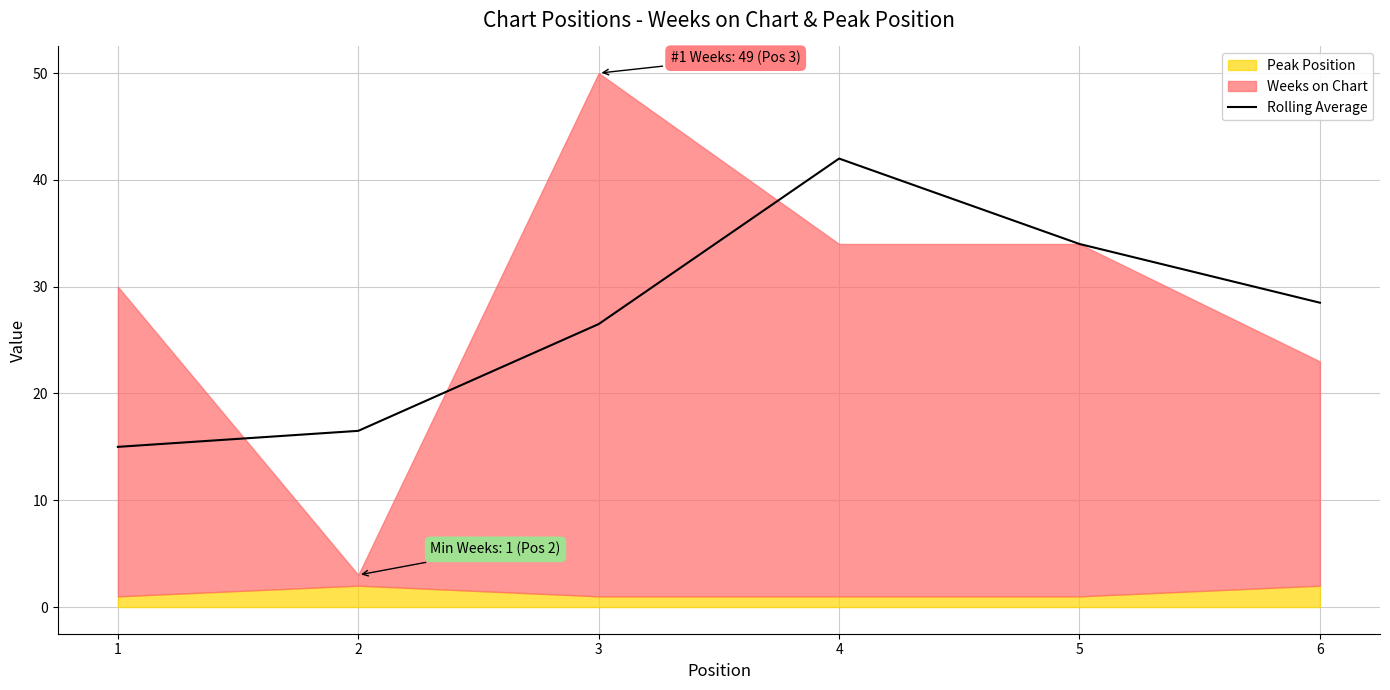

How many lines are shown in the chart?

1